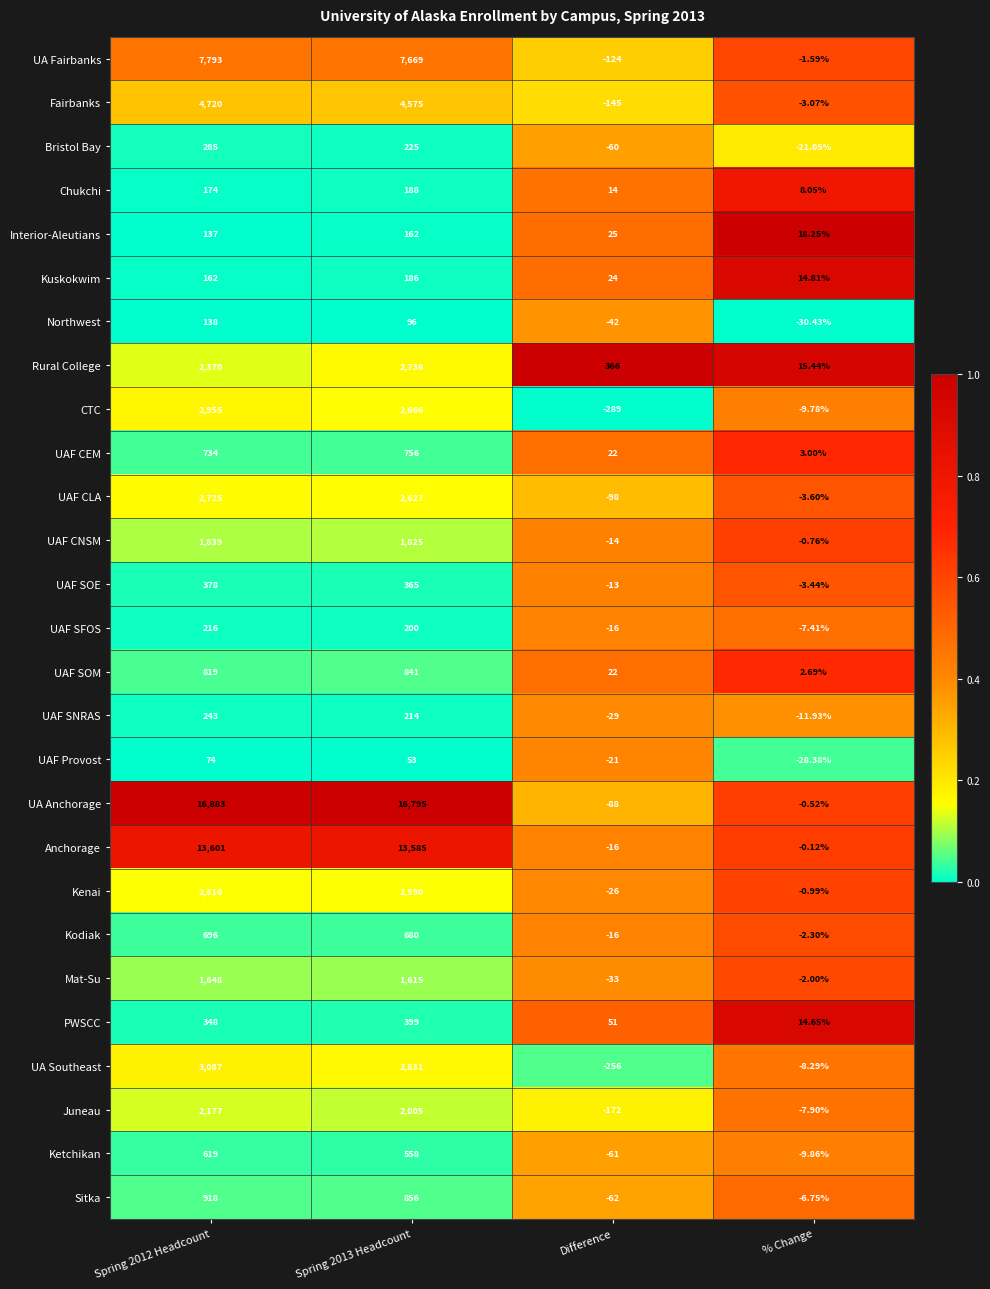

Between Spring 2013 Headcount and % Change, which series saw the biggest shift?

UA Anchorage